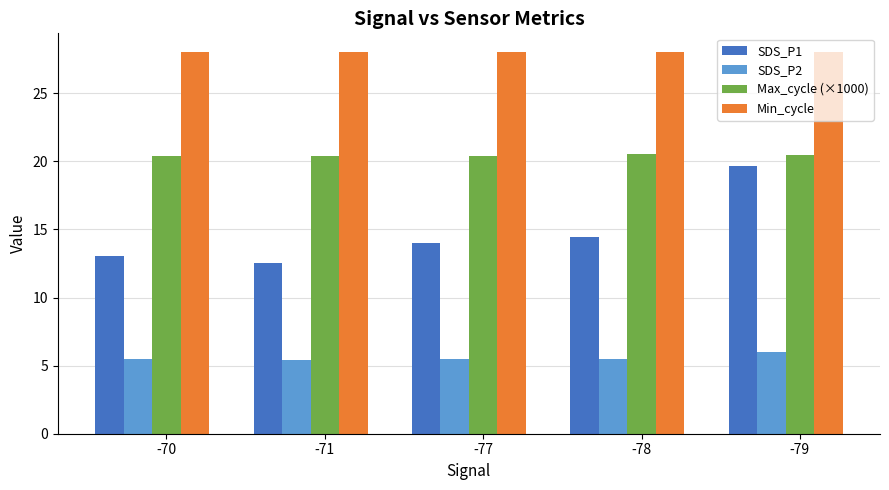

What is the total value across all series at -77?

67.9